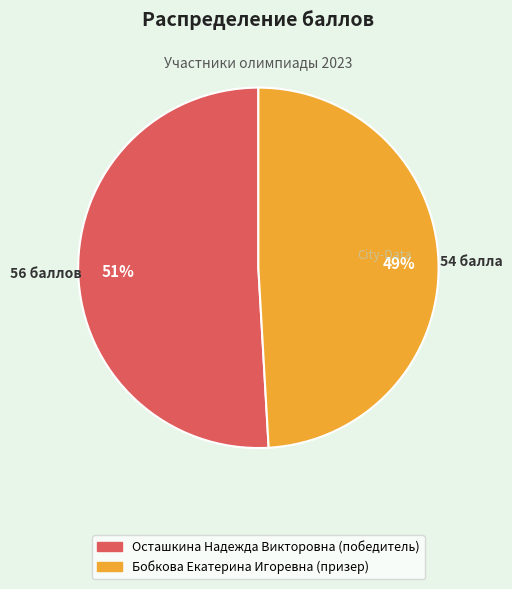

Is the sum of Осташкина Надежда Викторовна (победитель) and Бобкова Екатерина Игоревна (призер) greater than half?

Yes